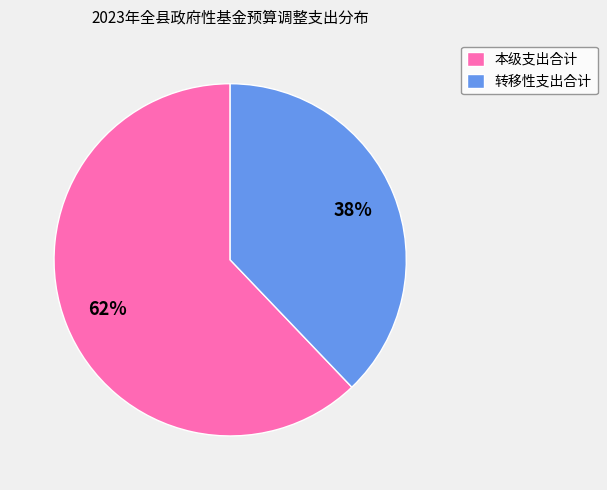

To the nearest percent, what portion does 转移性支出合计 represent?

38%